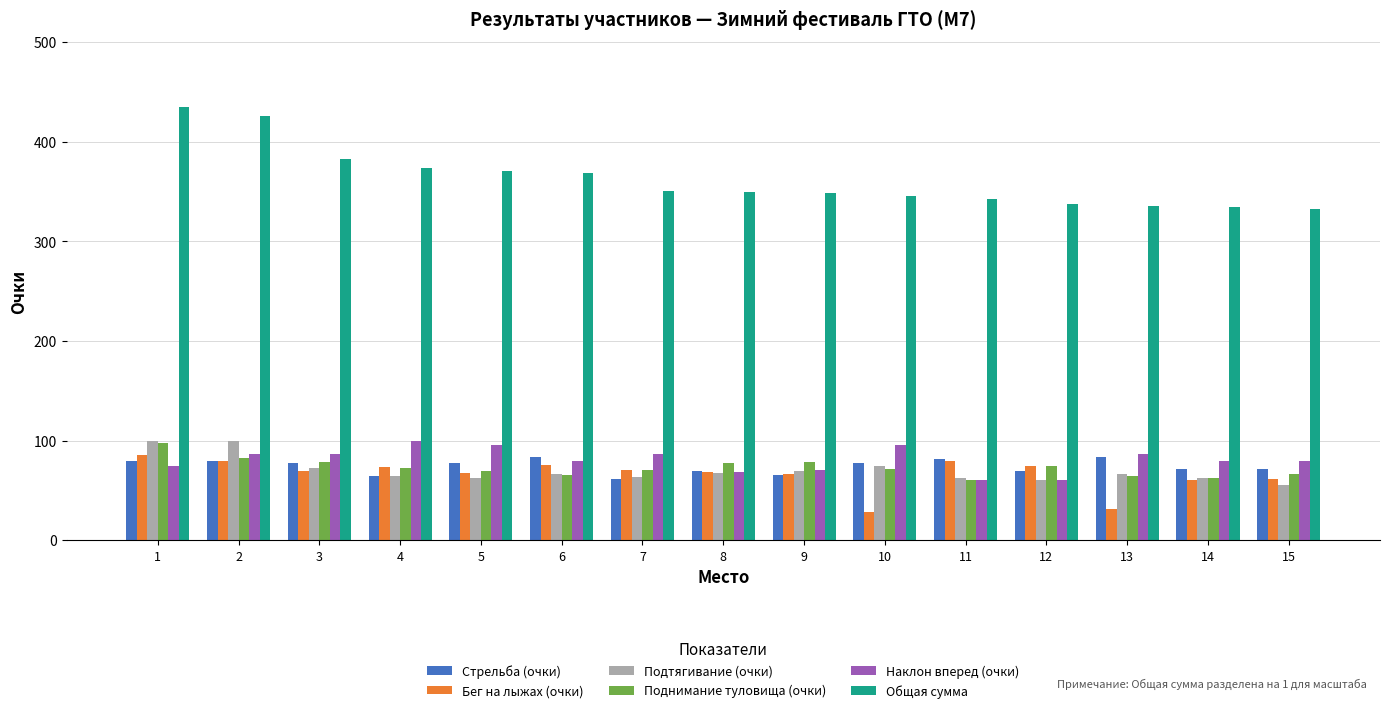

Which series has the largest total across all categories?

Общая сумма